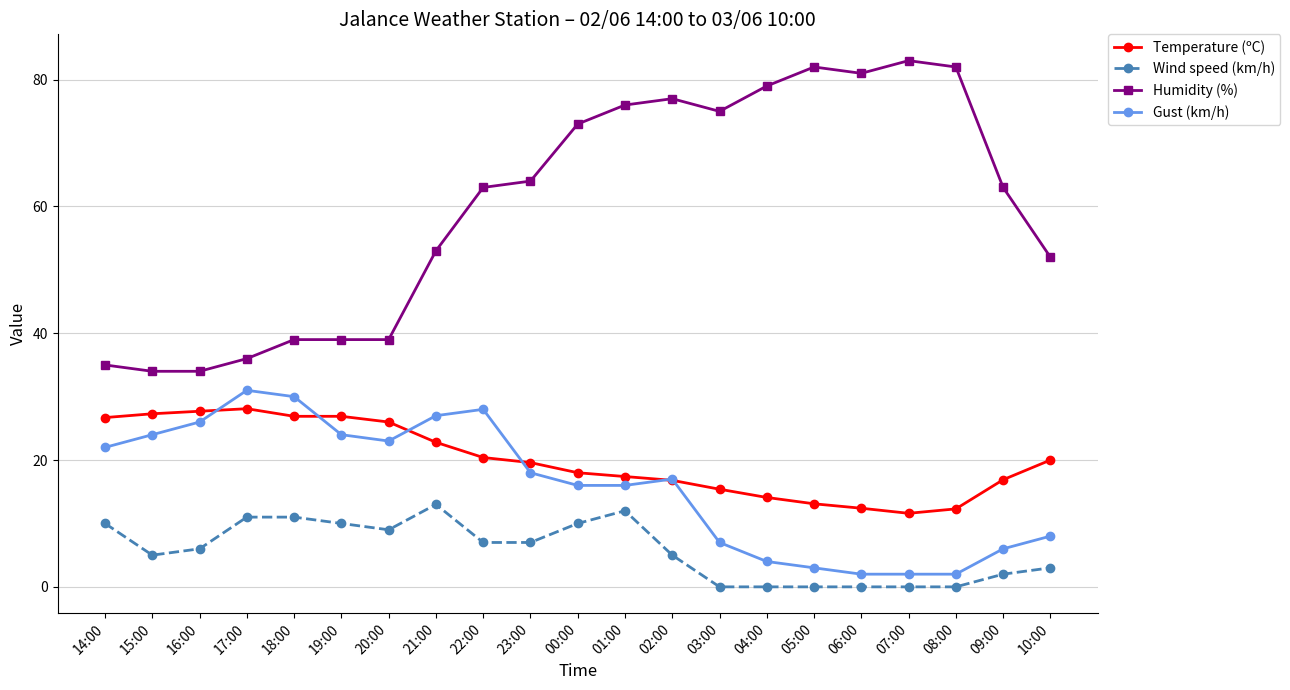

The value of Temperature (ºC) at 16:00 is 36.4. True or false?

False